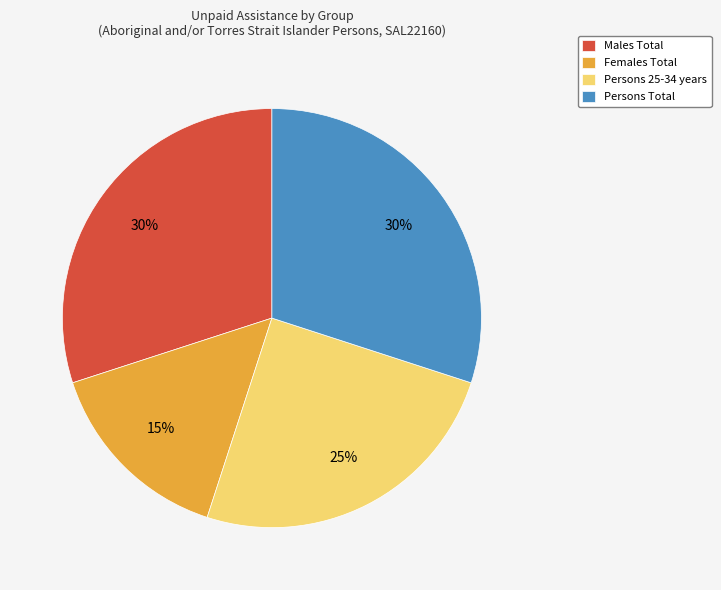

The Females Total slice represents 15% of the pie. True or false?

True